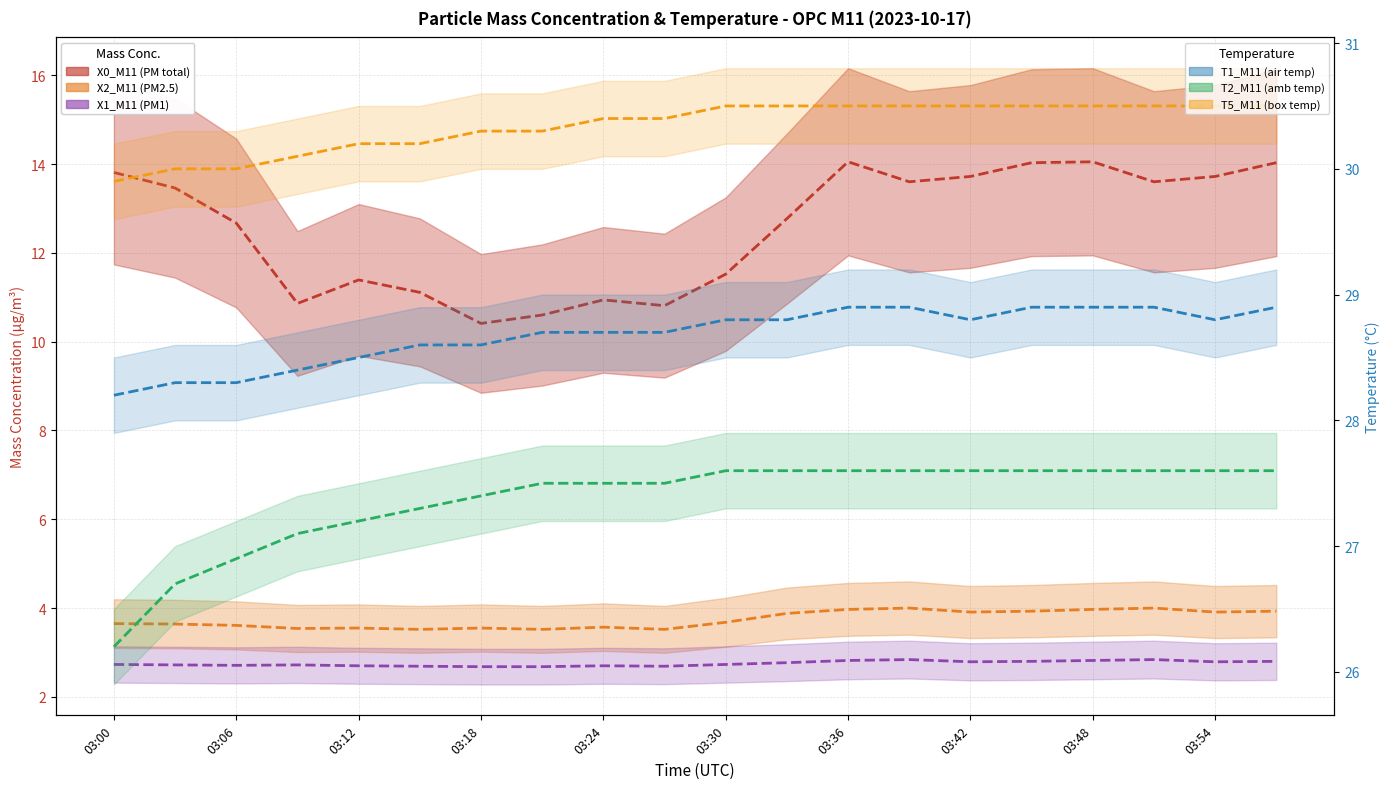

What is the difference between the maximum and second lowest values in the T1_M11 (air temp) series?

0.6